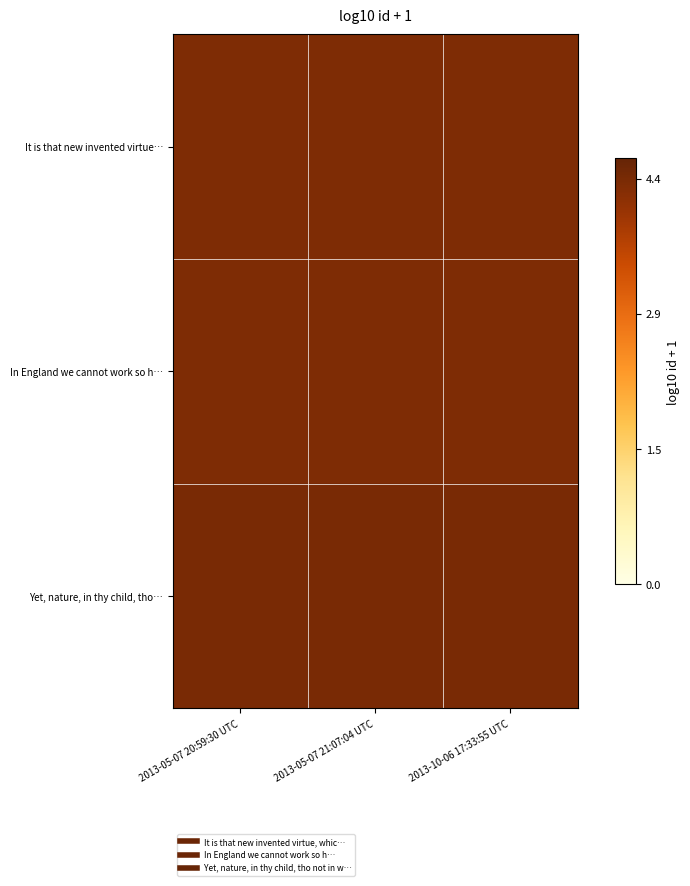

How many series are shown in this chart?

3